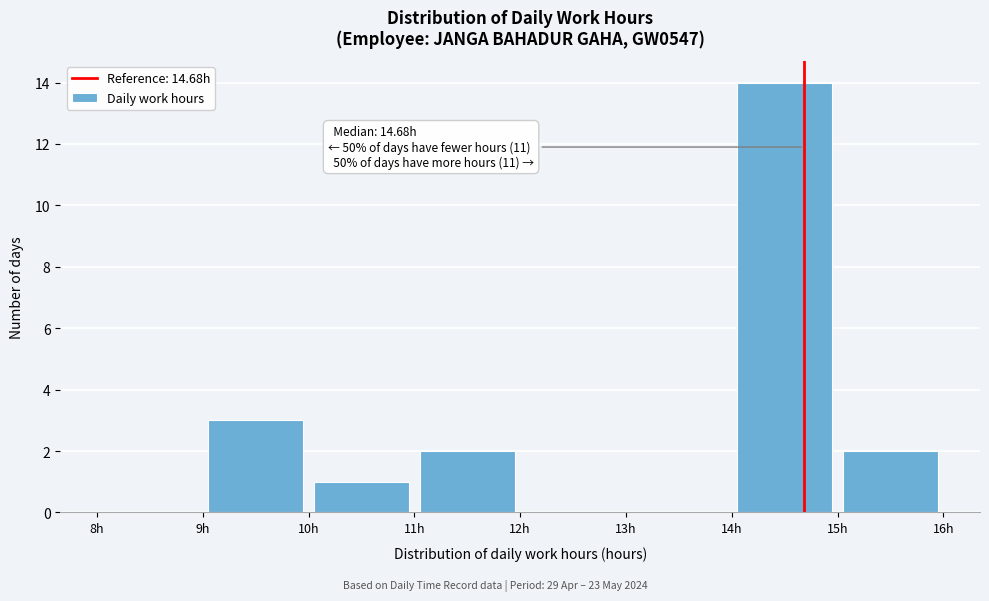

Over which range of the x-axis is the bar tallest?

14 to 15